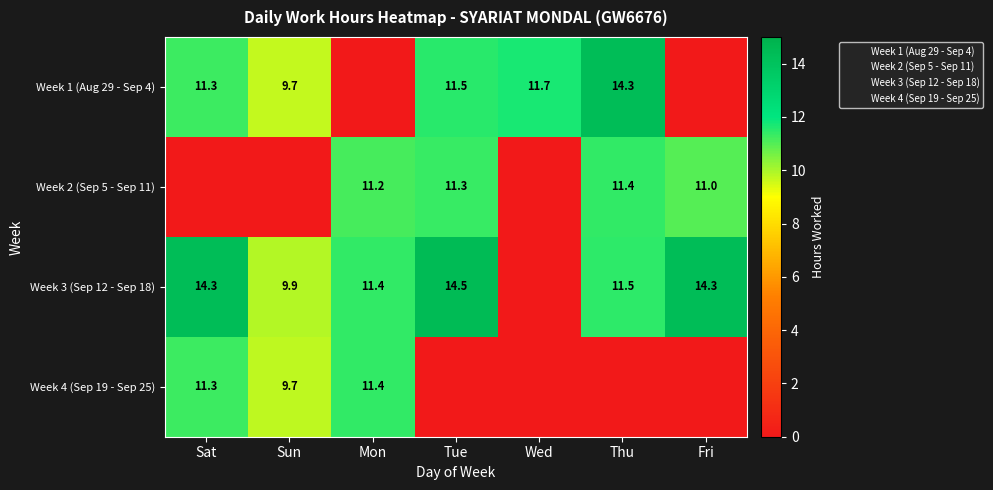

What is the highest value of the Week 3 (Sep 12 - Sep 18) series?

14.5